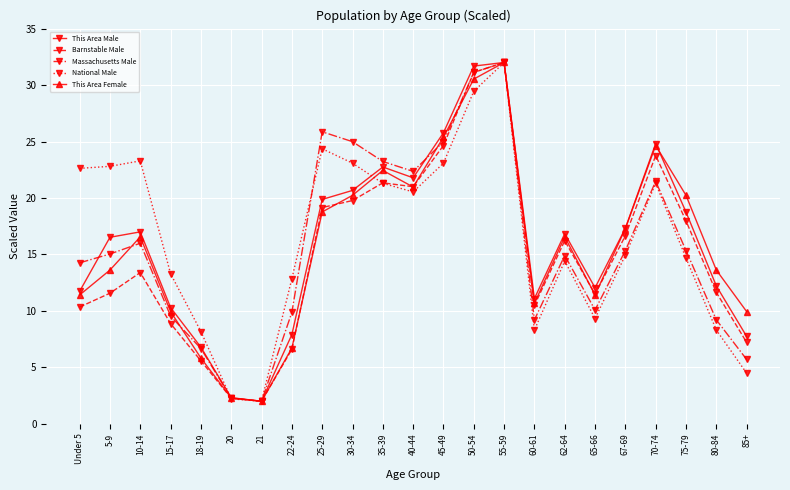

At which category is the sum across all series the highest?

55-59